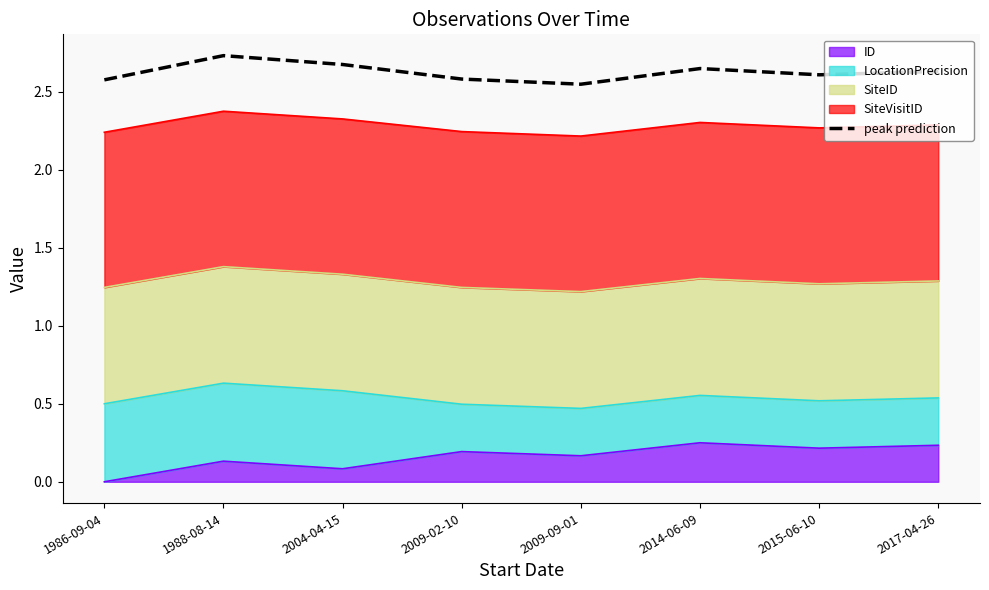

Which label corresponds to the largest value in the chart?

1988-08-14